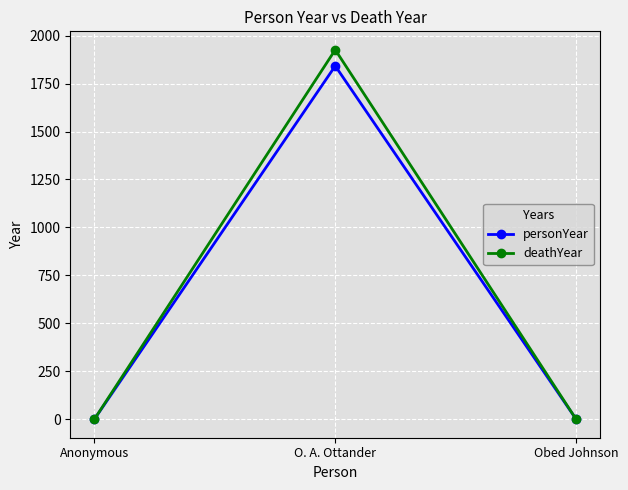

Is the value of deathYear at Obed Johnson greater than the value of personYear at O. A. Ottander?

No